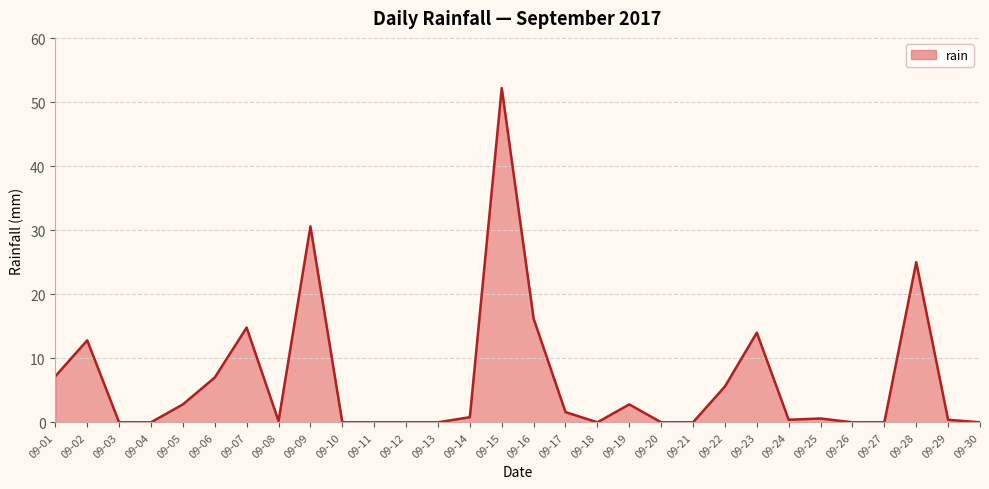

At which category does the chart reach its peak across all series?

09-15